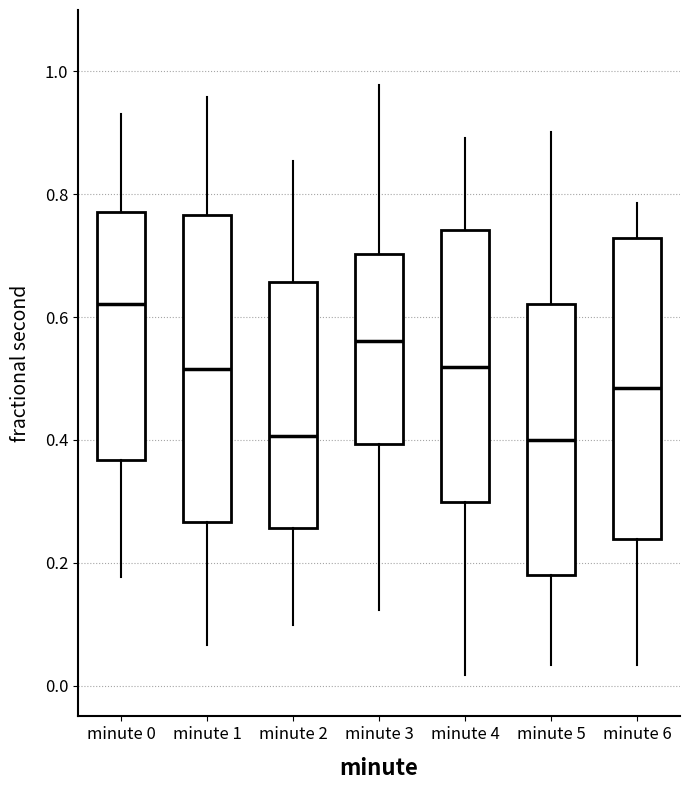

Reading left to right, read every box against the y-axis: the position of its median line, the range the box covers, and the ends of its whiskers. The values are not printed on the chart, so give them approximately, as read against the axis.

minute 0: median 0.62, box 0.36 to 0.78, whiskers 0.18 to 0.92
minute 1: median 0.52, box 0.26 to 0.76, whiskers 0.06 to 0.96
minute 2: median 0.40, box 0.26 to 0.66, whiskers 0.10 to 0.86
minute 3: median 0.56, box 0.40 to 0.70, whiskers 0.12 to 0.98
minute 4: median 0.52, box 0.30 to 0.74, whiskers 0.02 to 0.90
minute 5: median 0.40, box 0.18 to 0.62, whiskers 0.04 to 0.90
minute 6: median 0.48, box 0.24 to 0.72, whiskers 0.04 to 0.78